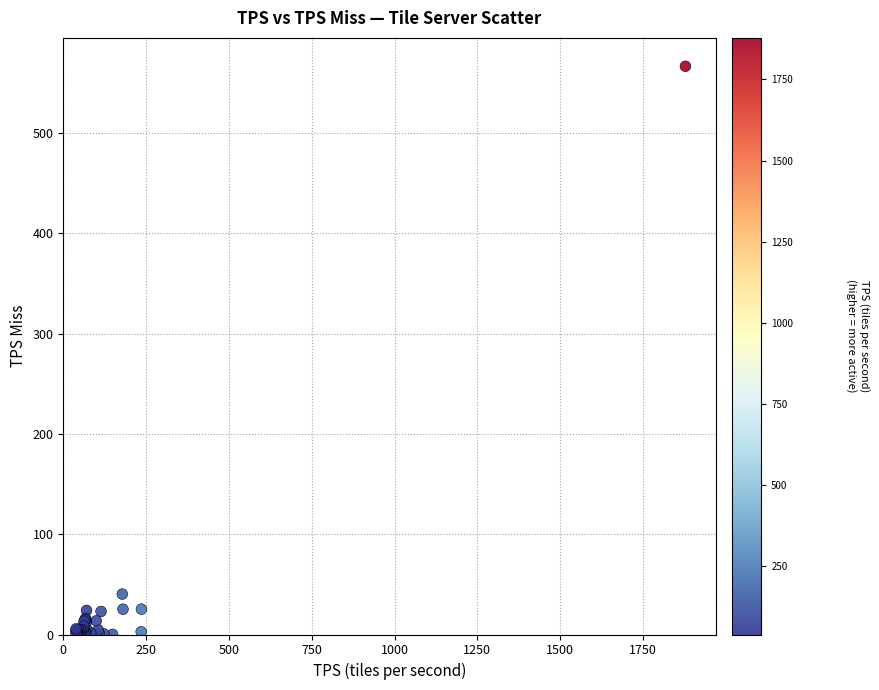

What Y value in the scatter plot is closest to 283?

40.3